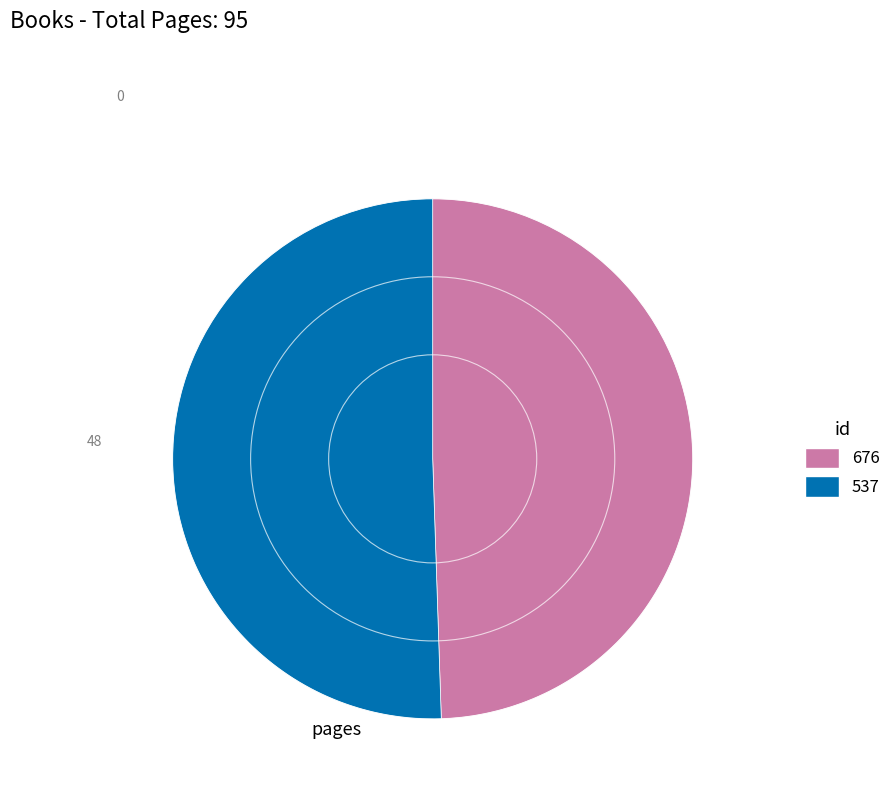

Rank the categories by value from lowest to highest.

676, 537